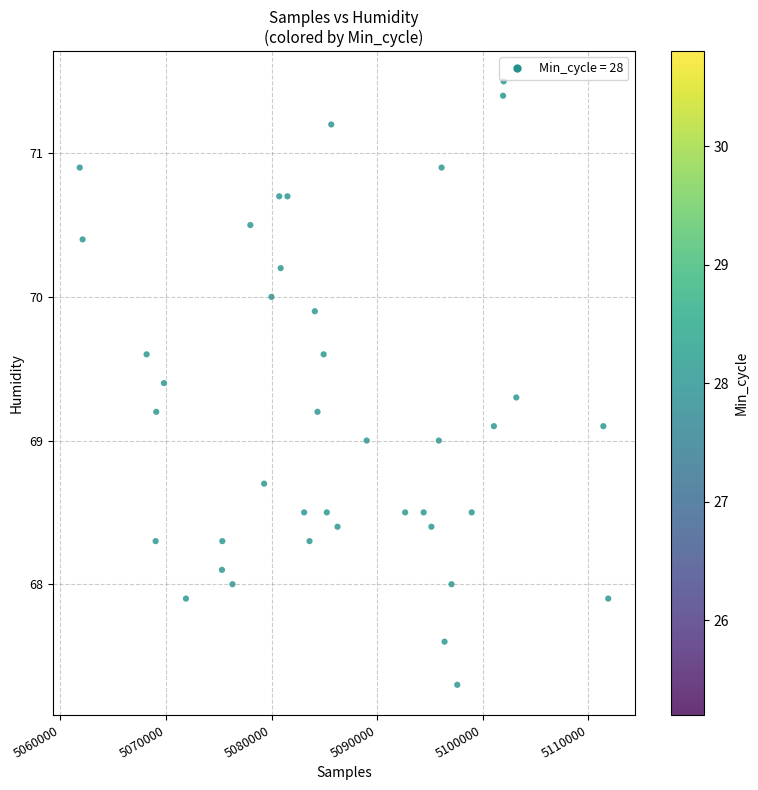

What is the range of Y values (max minus min)?

4.2